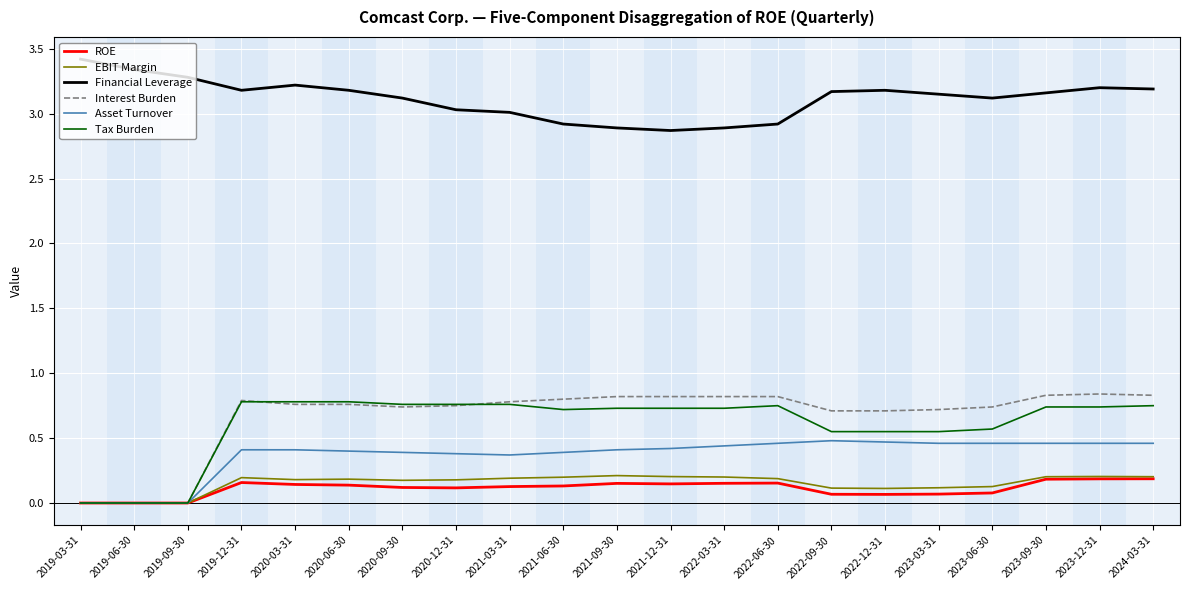

Is it true that Tax Burden equals 1.0 at 2021-09-30?

False